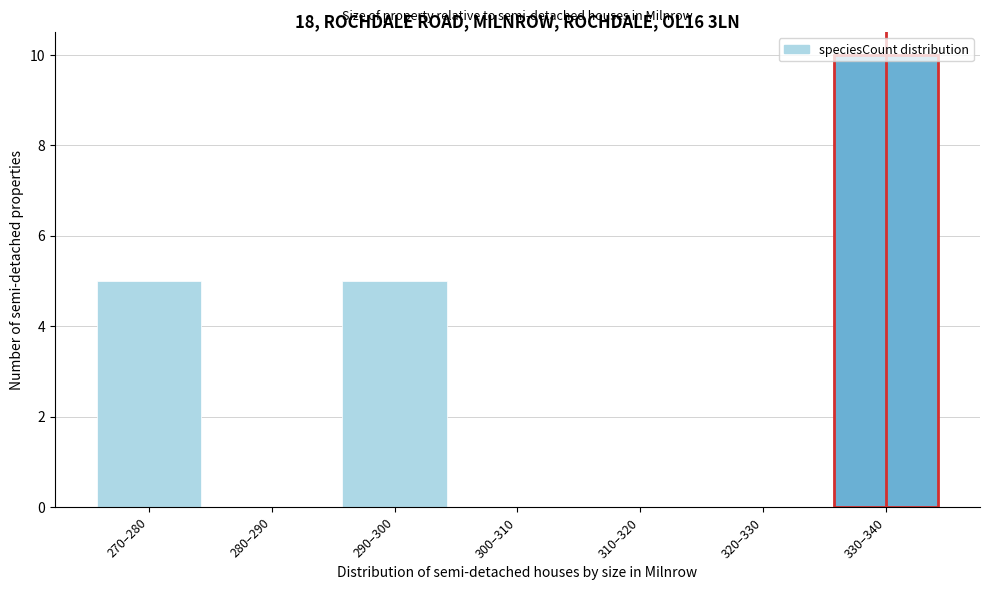

What is the change in value from 290–300 to 310–320?

-5